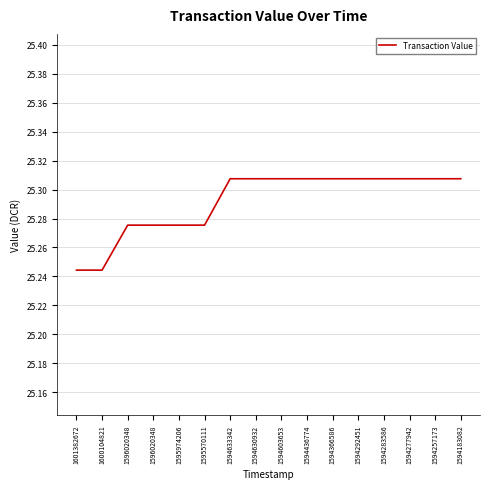

What is the difference between the maximum and minimum values?

0.1